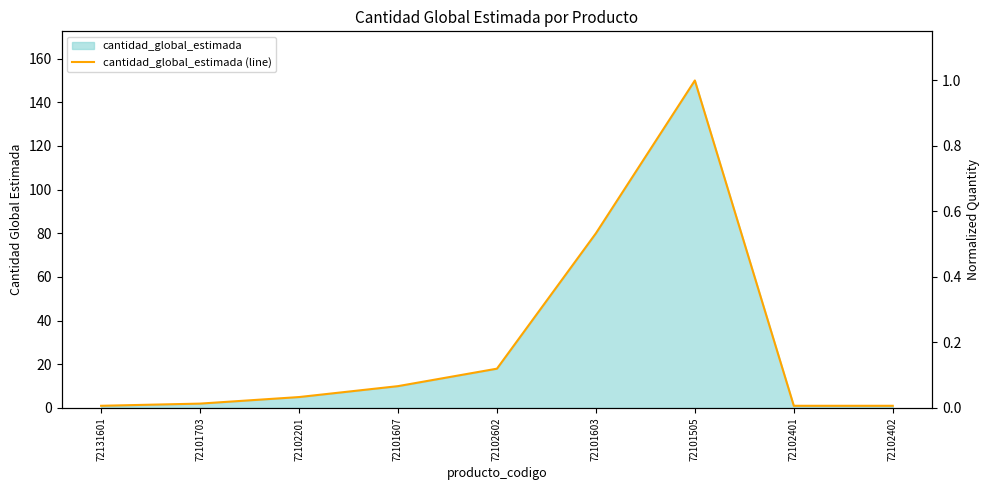

What value does the data have at 72102602?

18